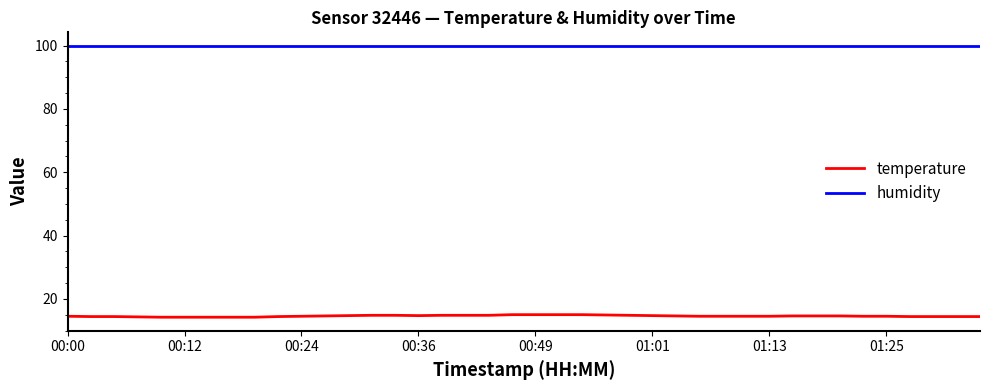

At how many categories does at least one series exceed 24?

40